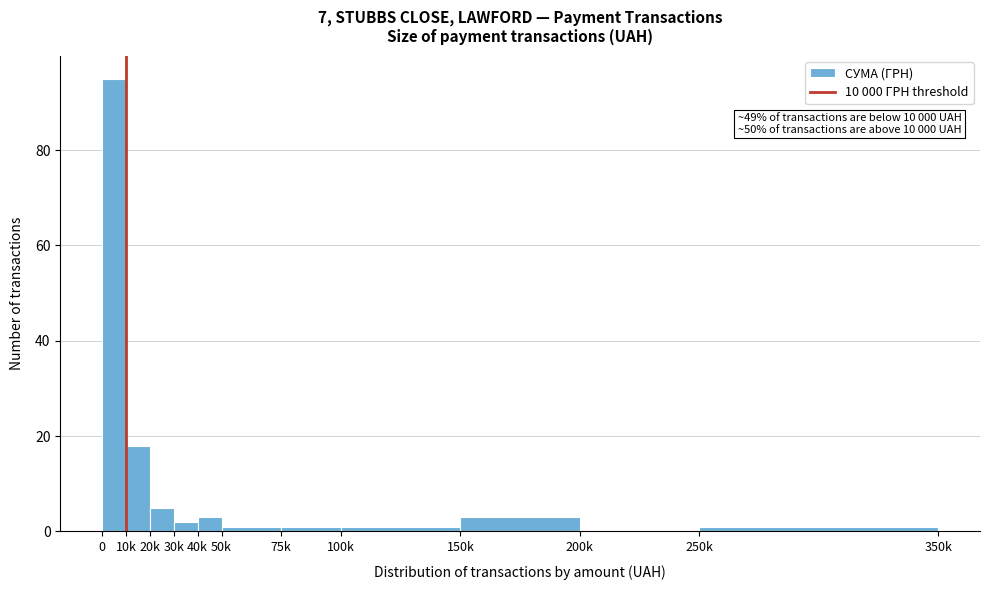

Reading left to right, list all the values displayed in this chart.

0=95	10k=18	20k=5	30k=2	40k=3	50k=1	75k=1	100k=1	150k=3	200k=0	250k=1